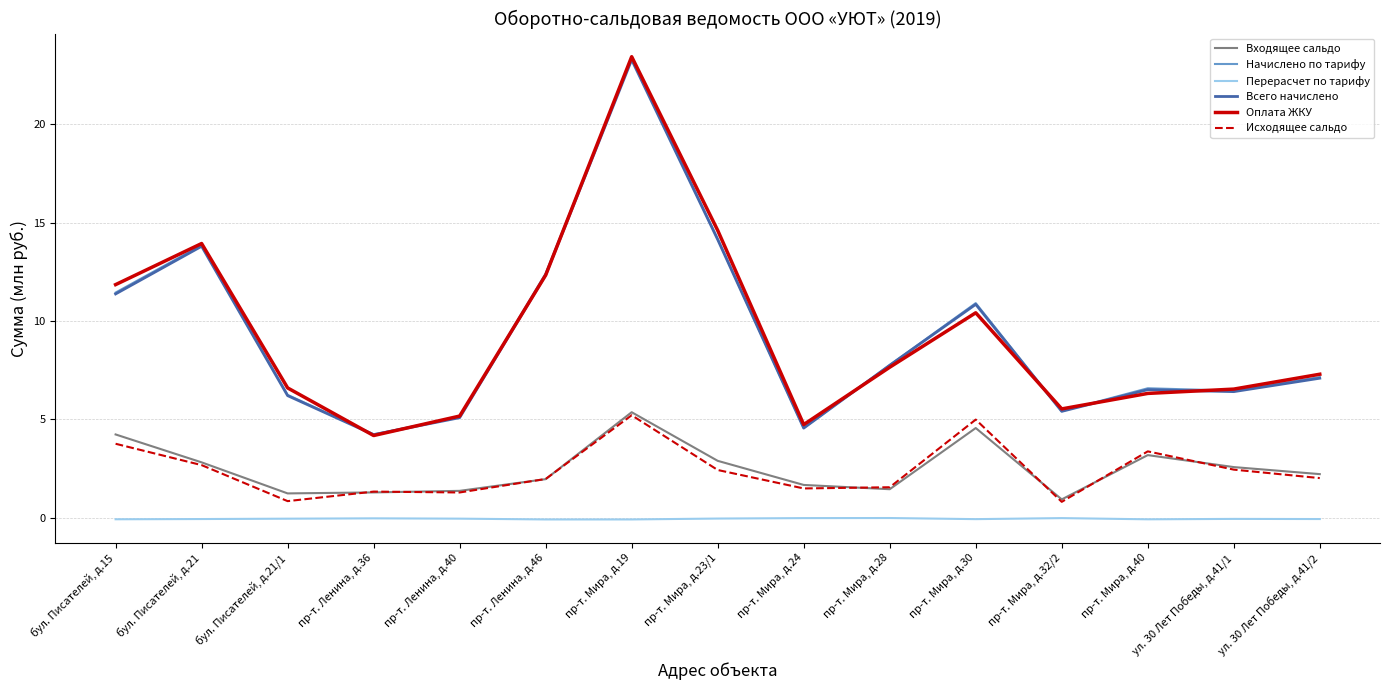

True or false: Оплата ЖКУ has more than 1 points higher than both neighbors.

True